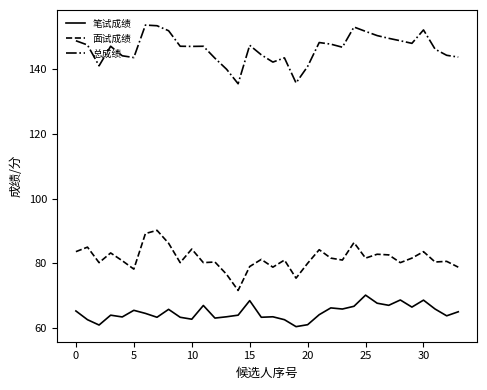

At how many categories does at least one series exceed 75?

34